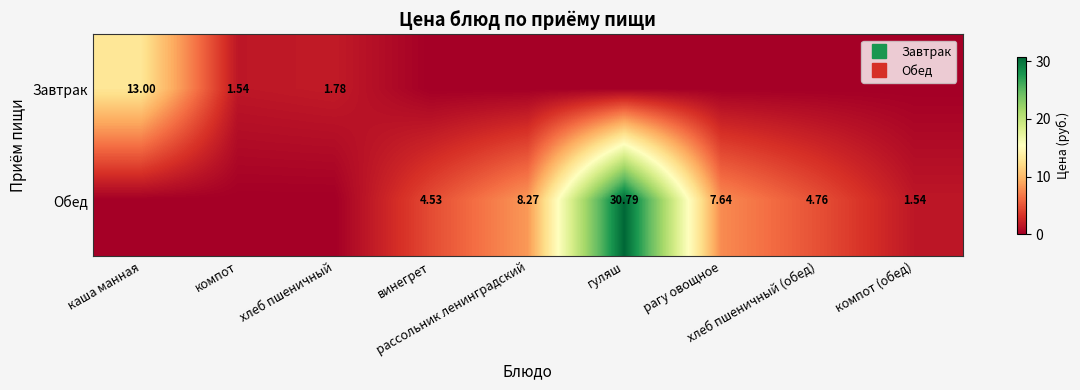

How many data points in Завтрак are above 0?

3